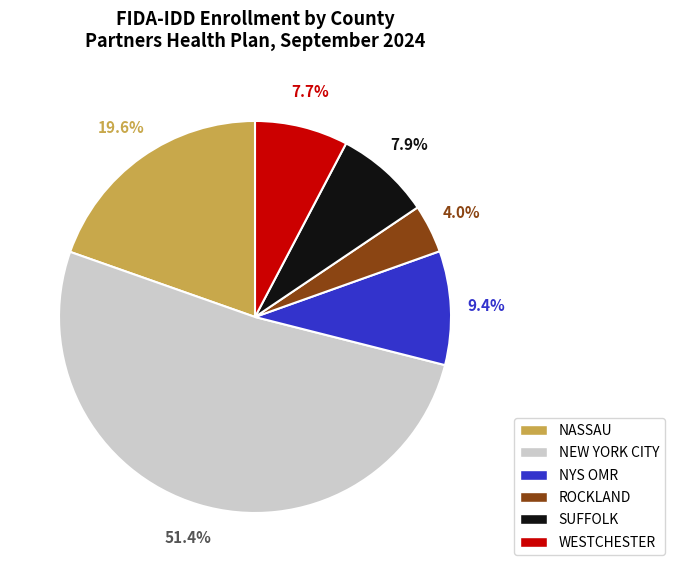

What is the majority slice?

NEW YORK CITY